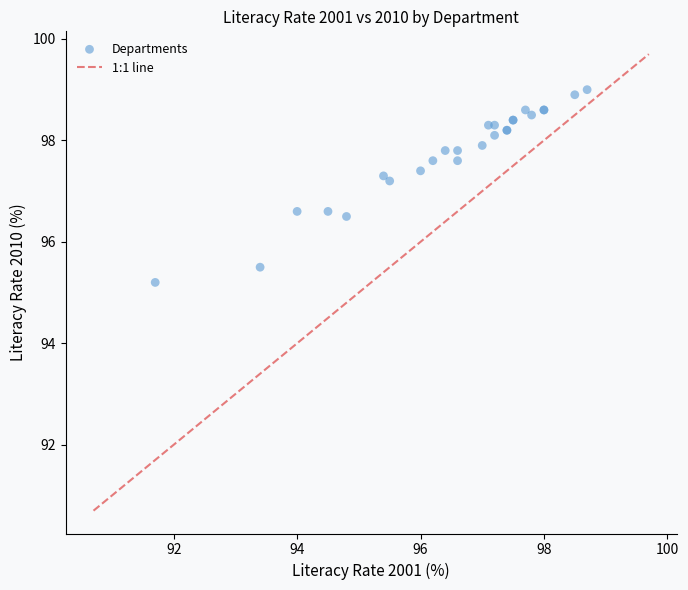

What Y value in the scatter plot is closest to 97?

97.2